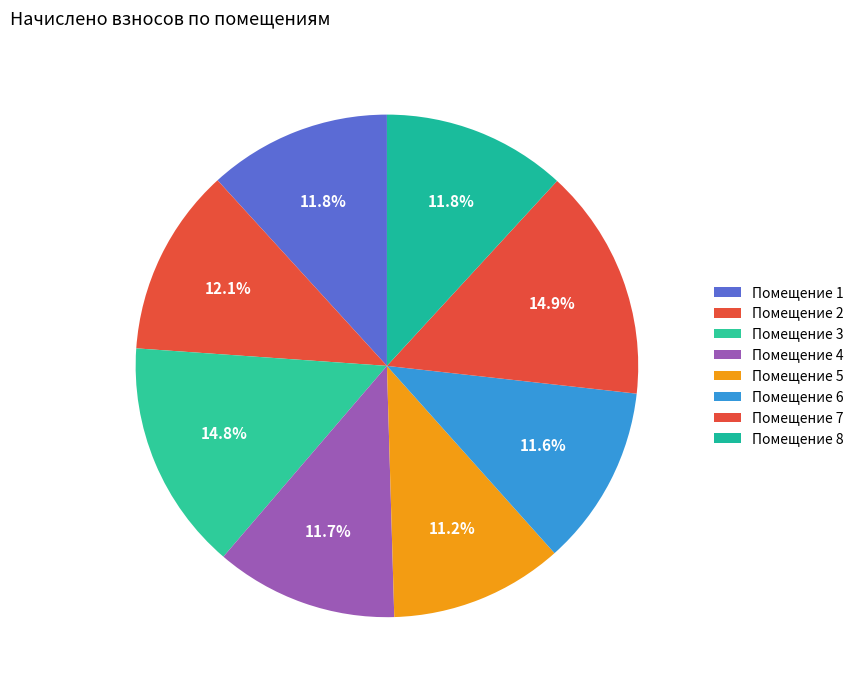

Rank the categories by value from highest to lowest.

7, 3, 2, 8, 1, 4, 6, 5